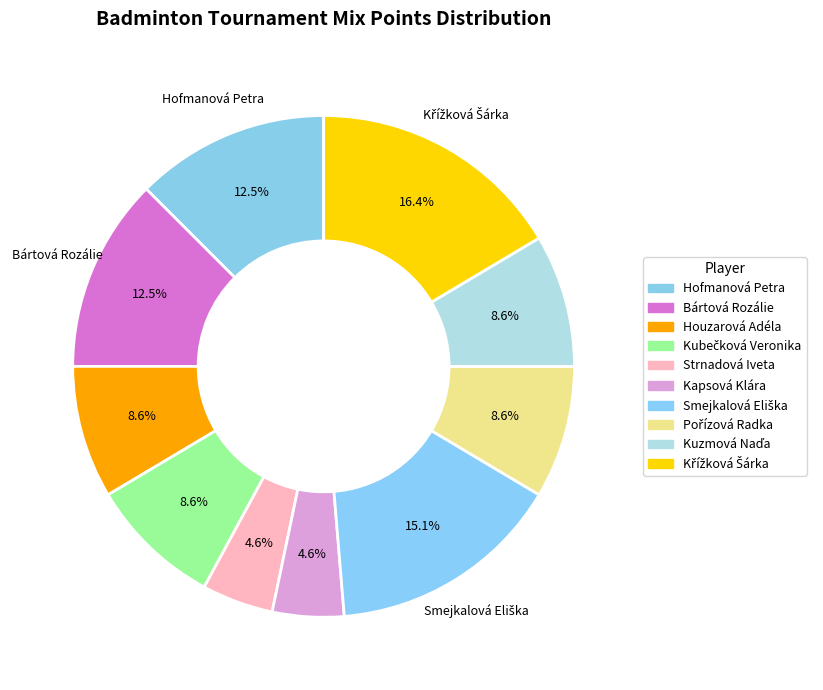

Combined, do Kapsová Klára and Strnadová Iveta account for over 50%?

No